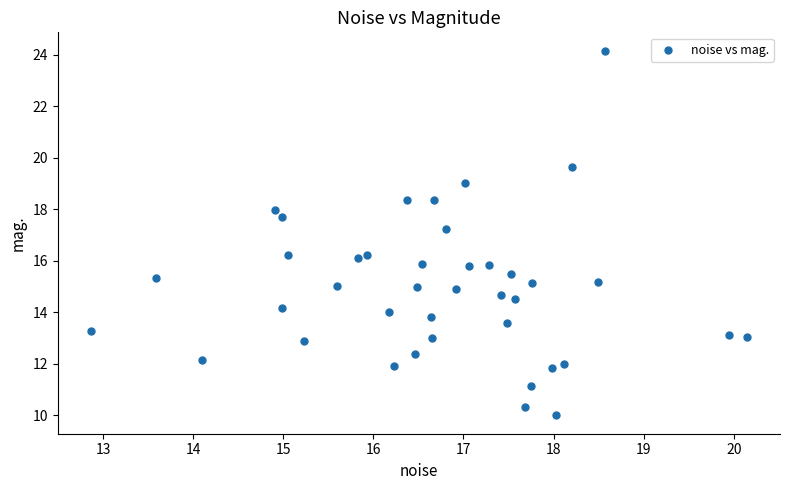

What Y value in the scatter plot is closest to 17?

17.2